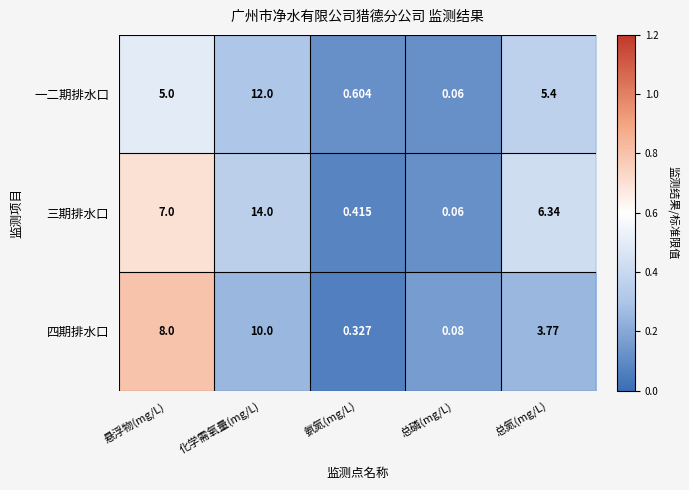

Rank the series by their maximum value, from highest to lowest.

三期排水口, 一二期排水口, 四期排水口